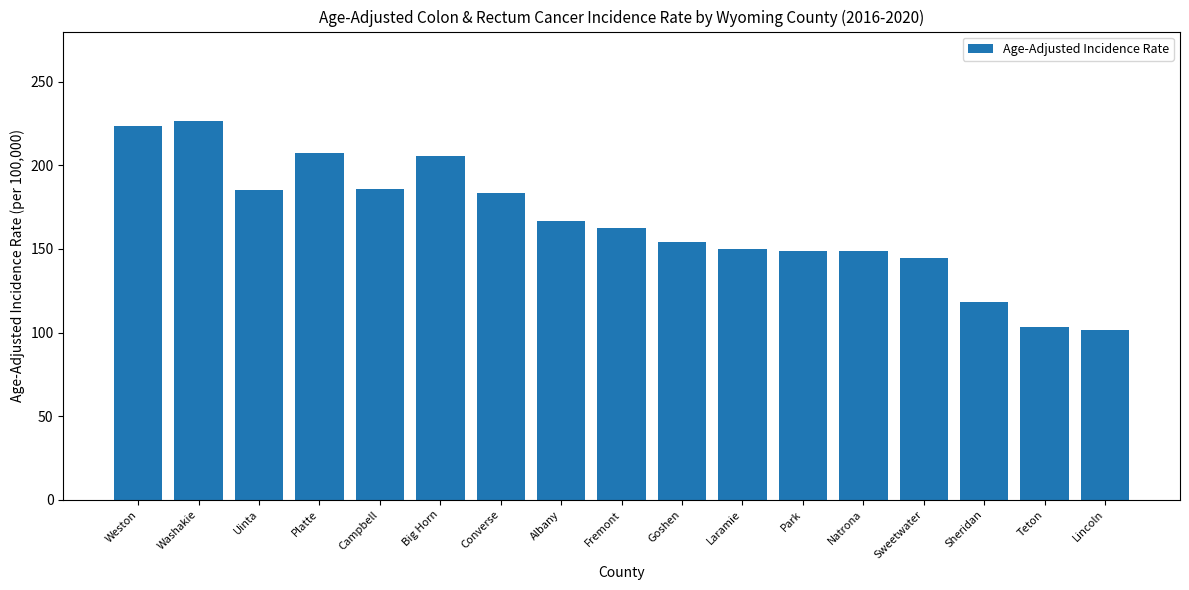

Does the chart contain any negative values?

No